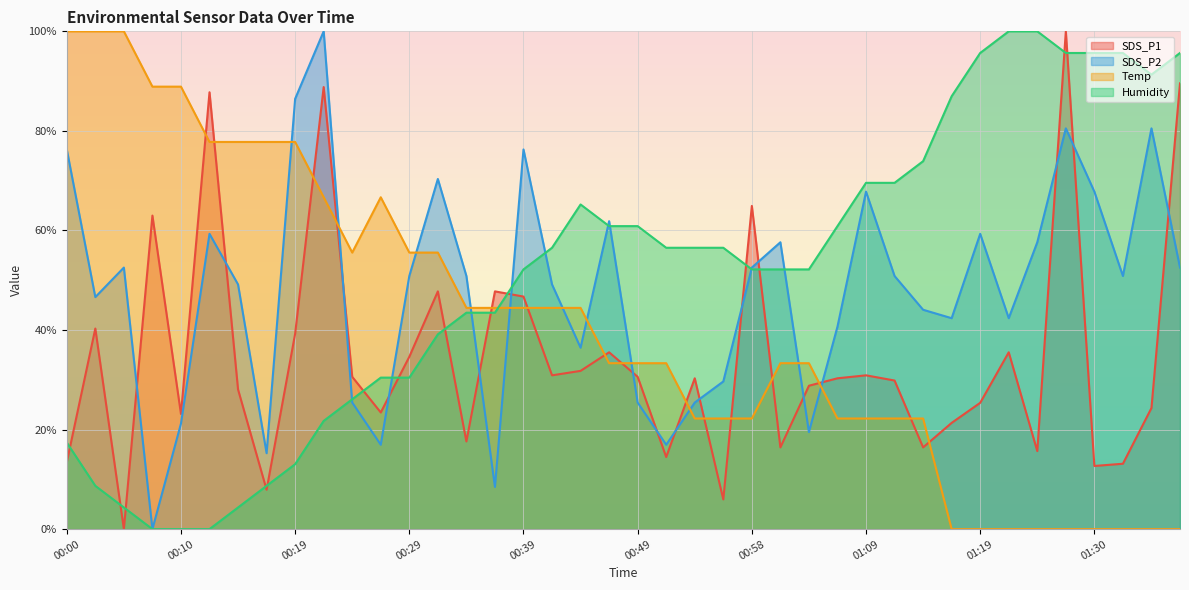

At which label does SDS_P1 first exceed 30?

00:02